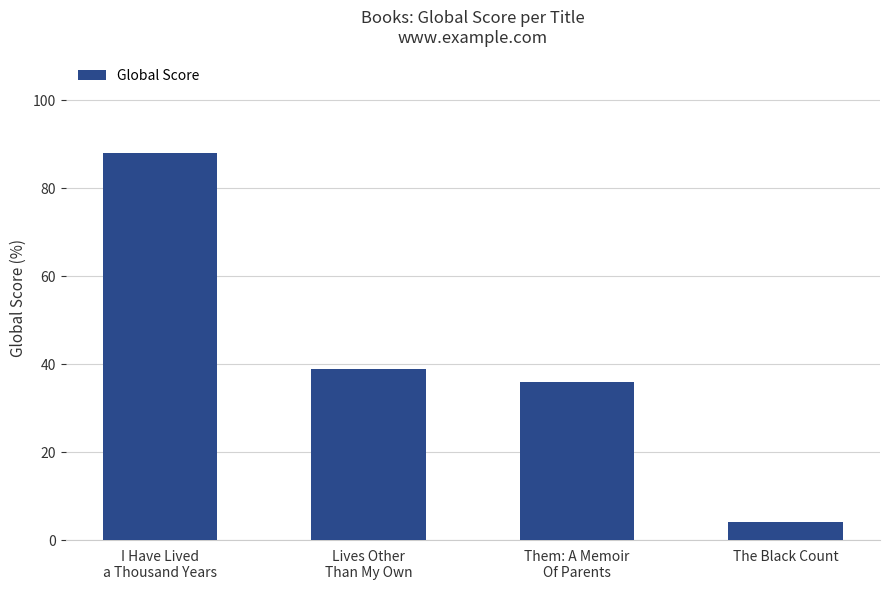

Rank the categories by value from highest to lowest.

I Have Lived
a Thousand Years, Lives Other
Than My Own, Them: A Memoir
Of Parents, The Black Count